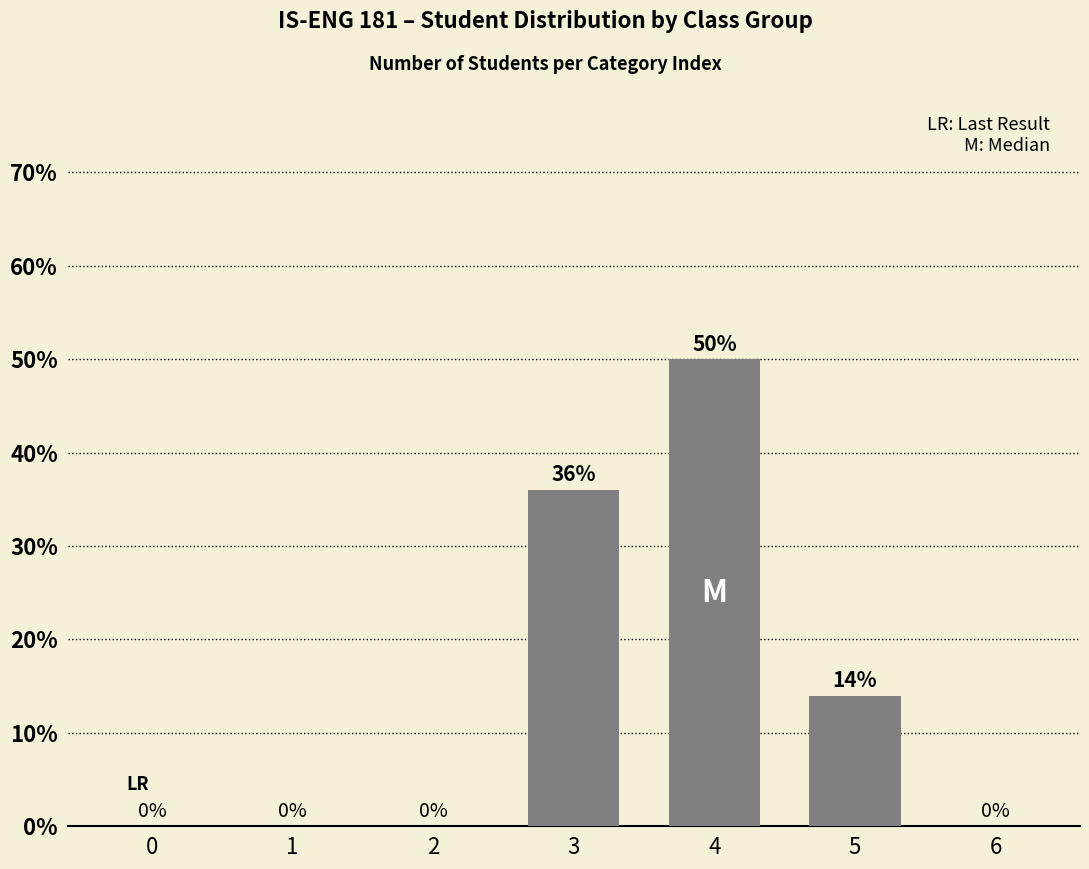

How many distinct data groups are displayed?

1